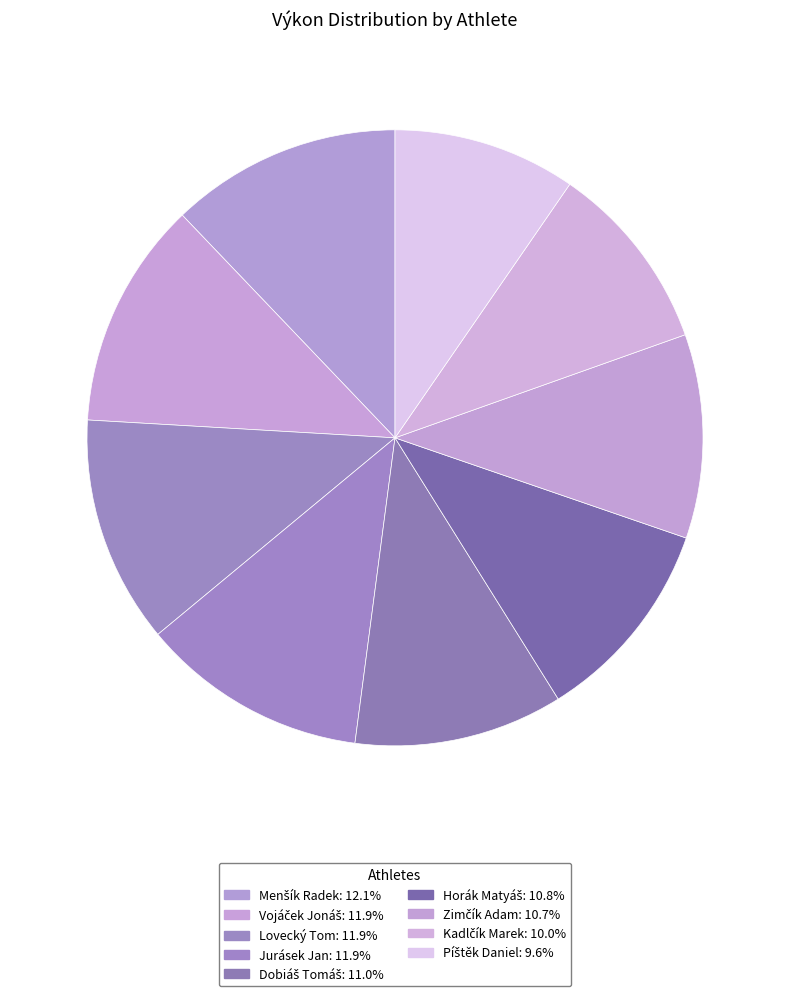

To the nearest percent, what portion does Kadlčík Marek represent?

10%